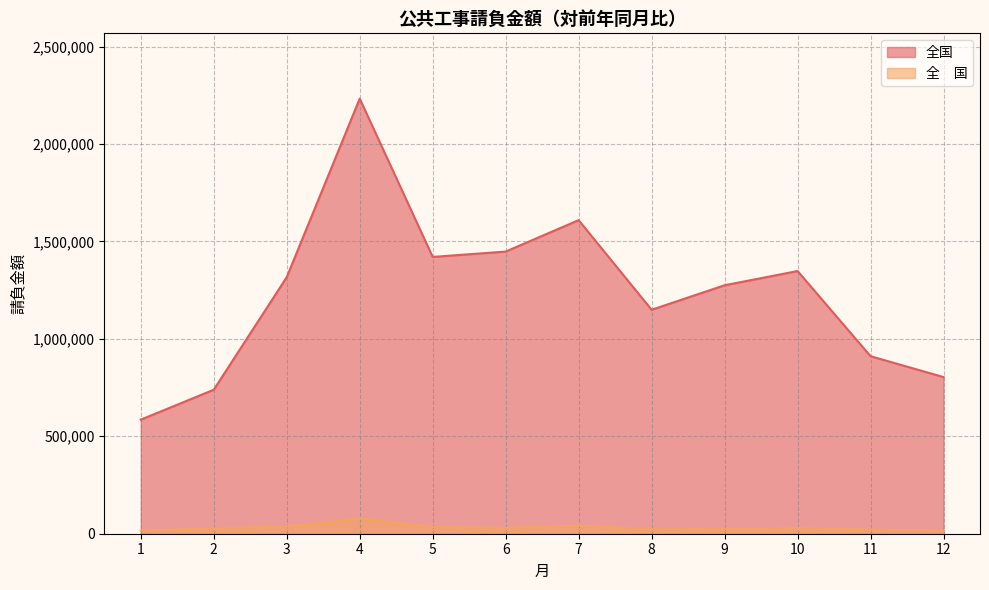

What is the difference between the second highest and second lowest values in the 全国 series?

870193